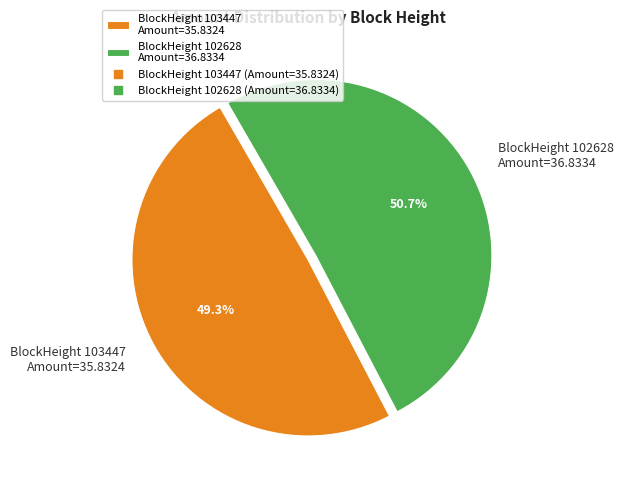

Which category accounts for the majority?

BlockHeight 102628 Amount=36.8334